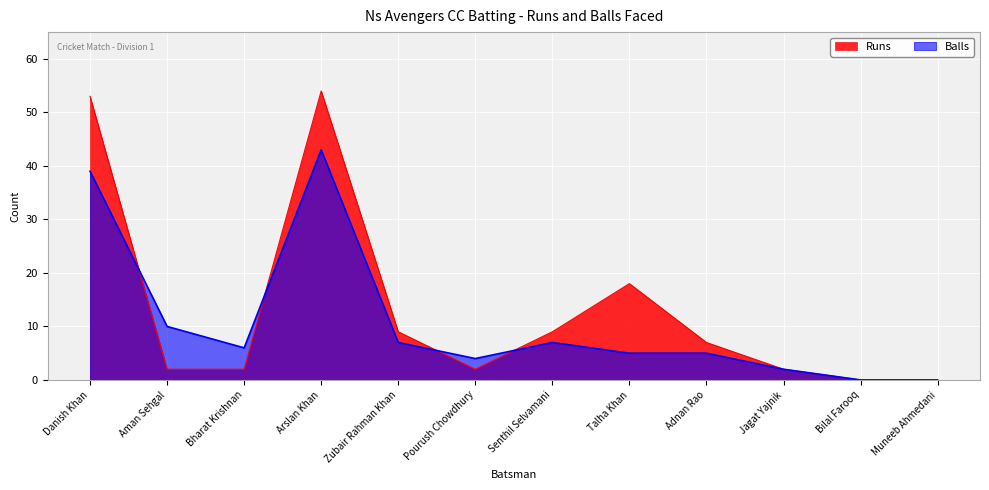

Rank the series by their average value, from lowest to highest.

Balls, Runs